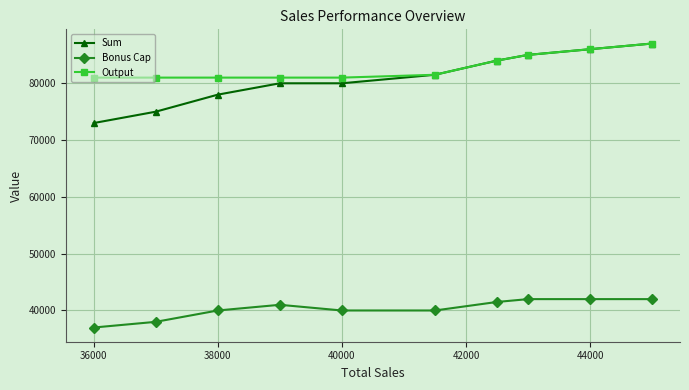

What is the sum of all Sum values?

809500